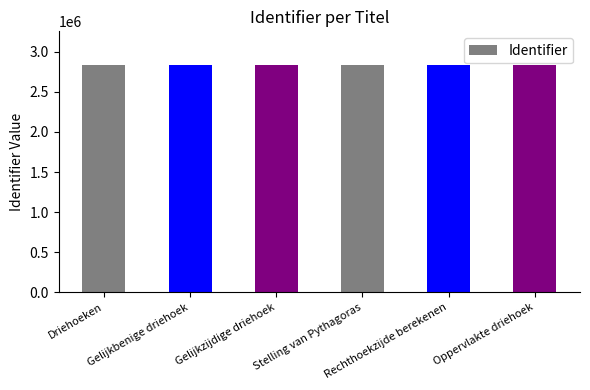

What is the smallest value displayed?

2831138